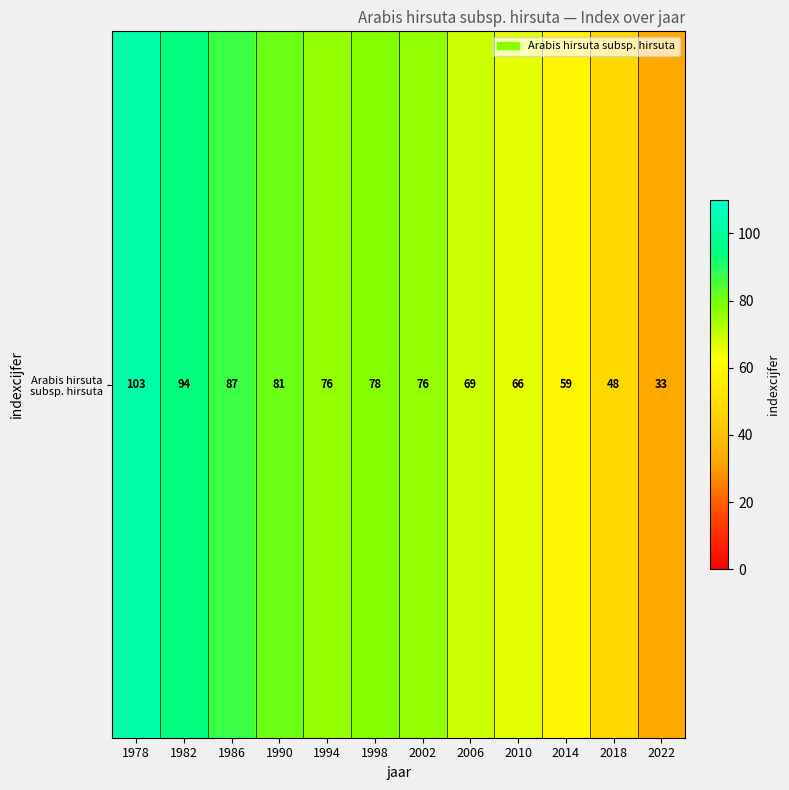

The value at 2022 is 33. True or false?

True